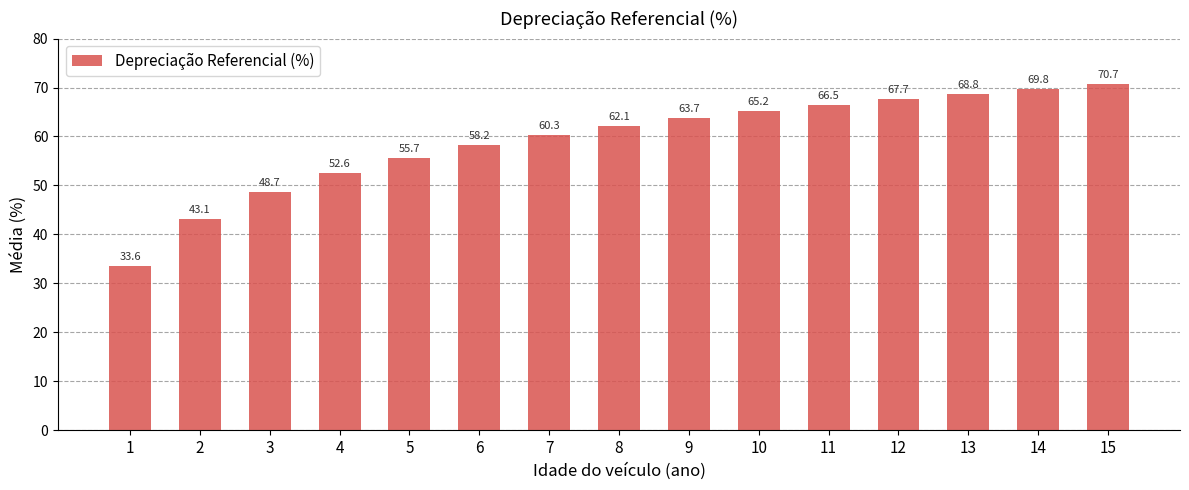

Read the value at 13.

68.8